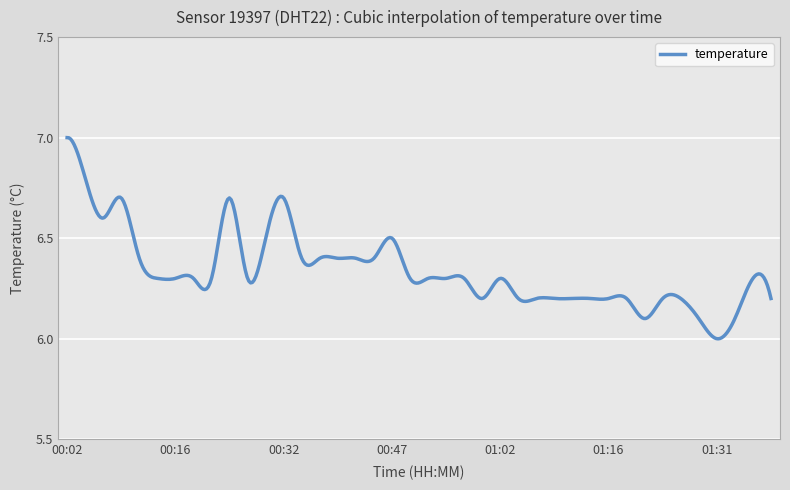

What is the difference between the second highest and minimum values?

1.0